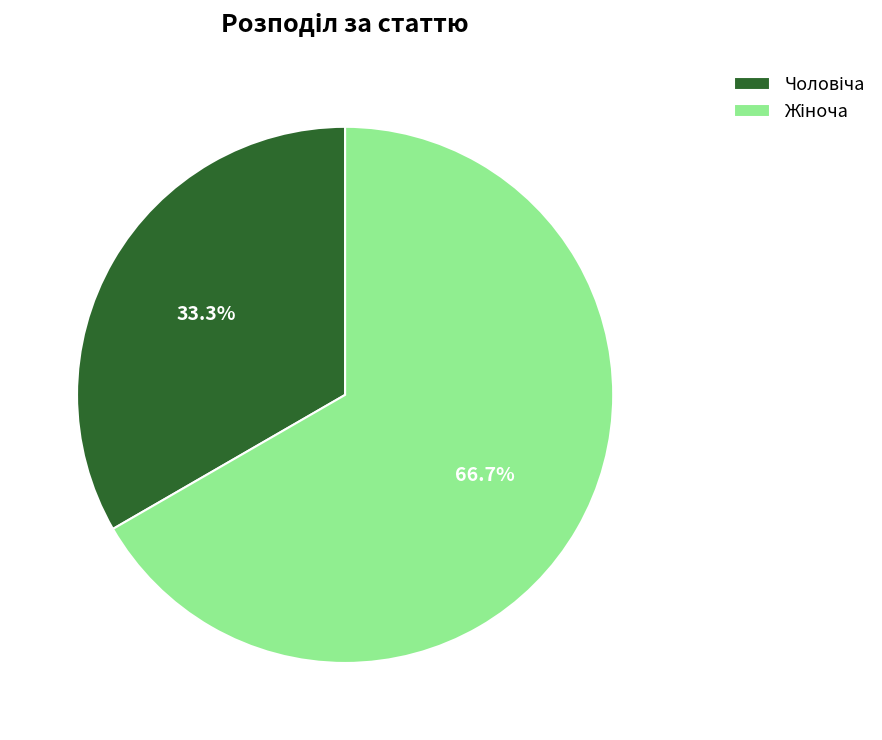

Does any single category account for the majority?

Yes